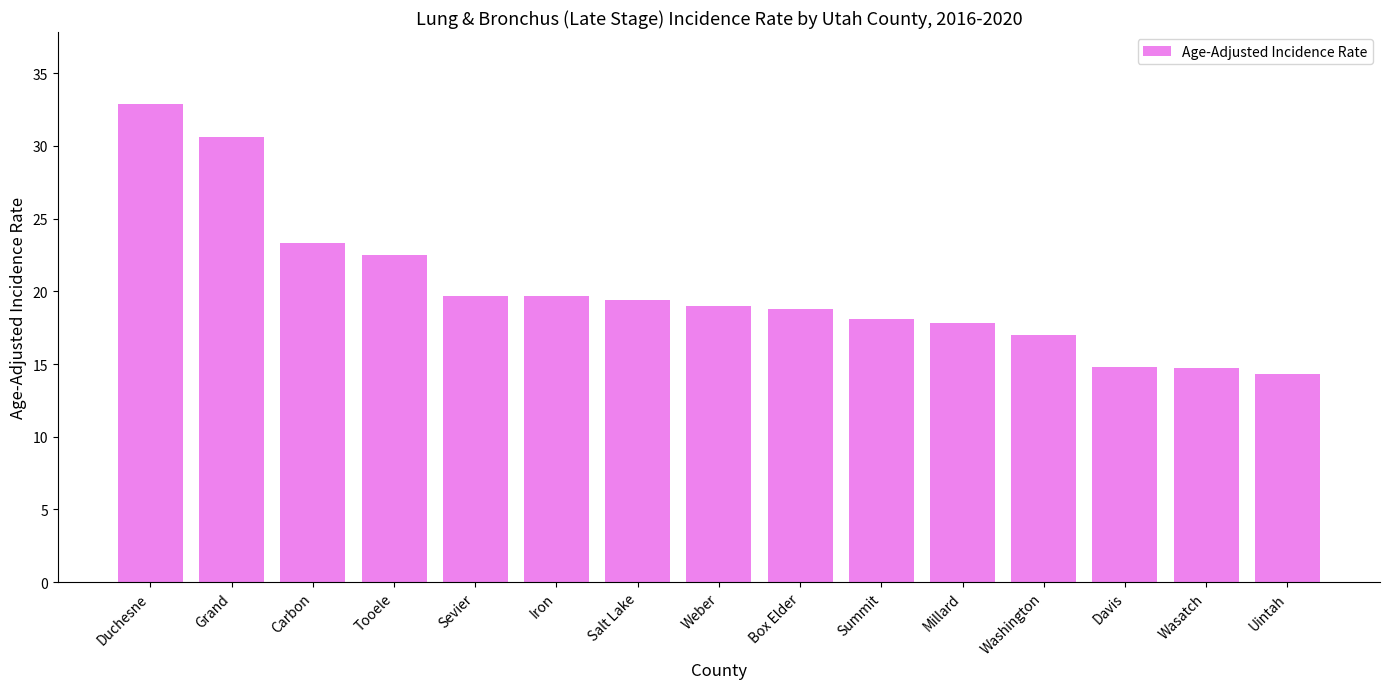

Is it true that the value at Carbon is 41.2?

False